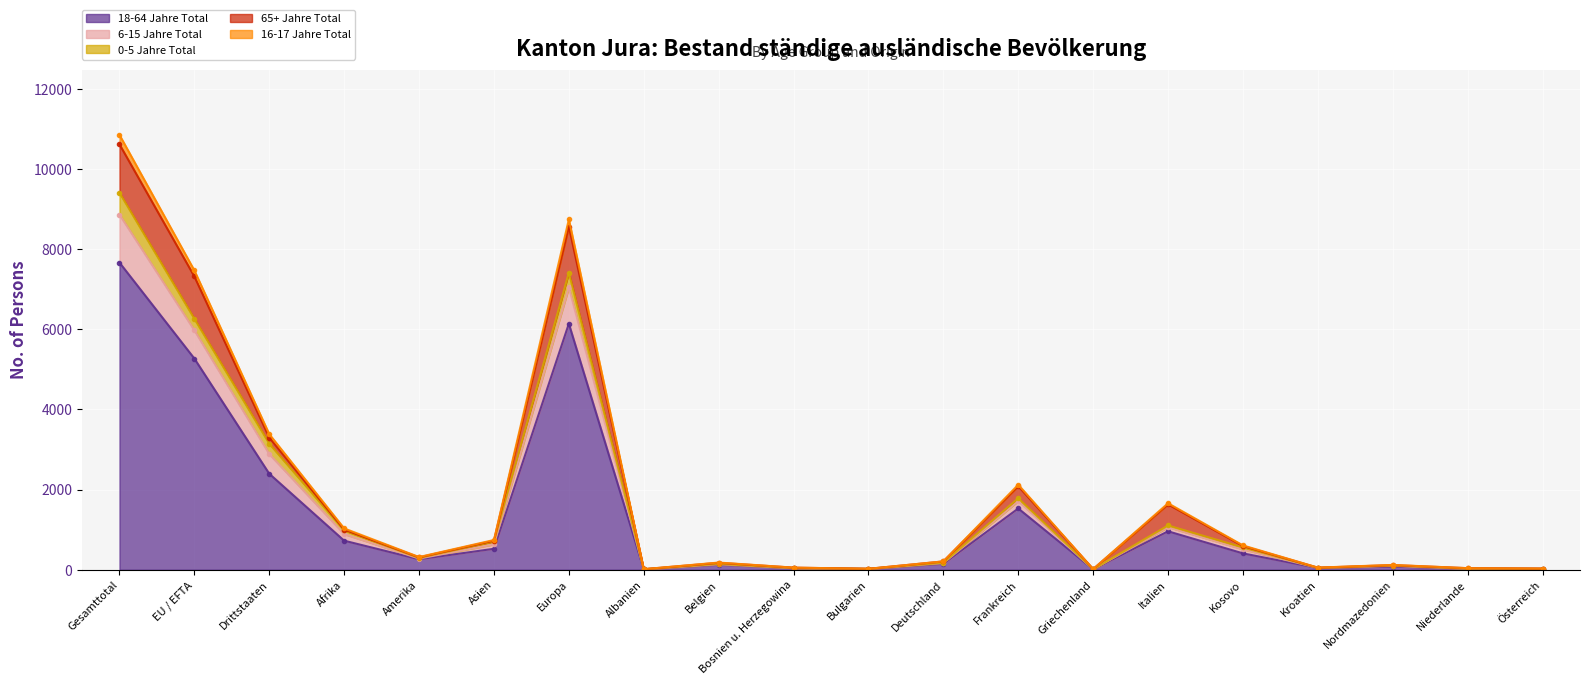

Is it true that 16-17 Jahre Total equals 64 at Bosnien u. Herzegowina?

False